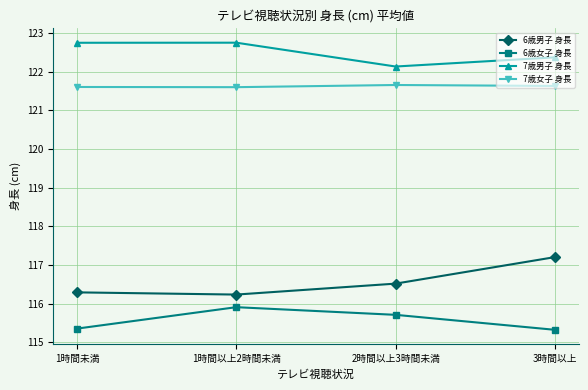

What are all the series names shown in the legend?

6歳男子 身長, 6歳女子 身長, 7歳男子 身長, 7歳女子 身長